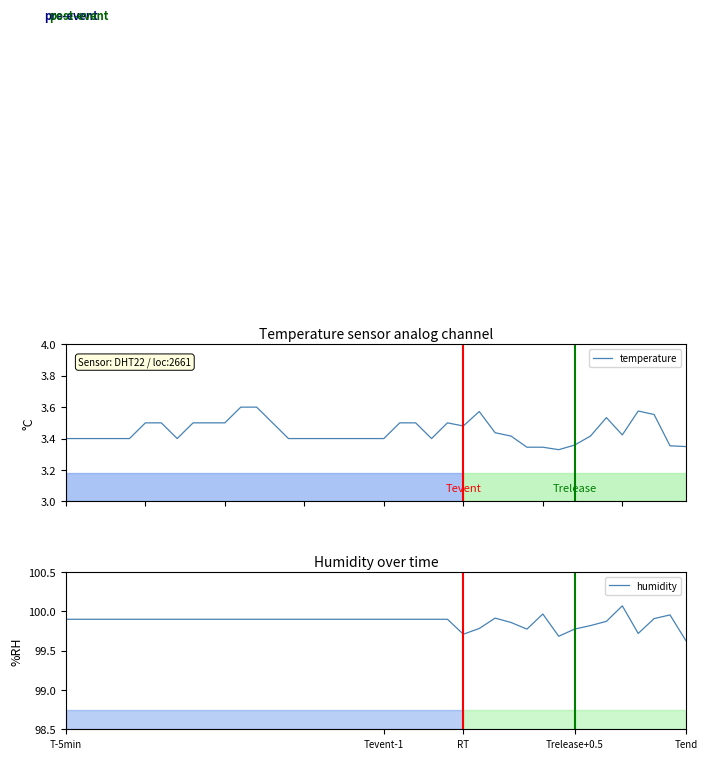

Is it true that humidity equals 99.9 at 9?

True